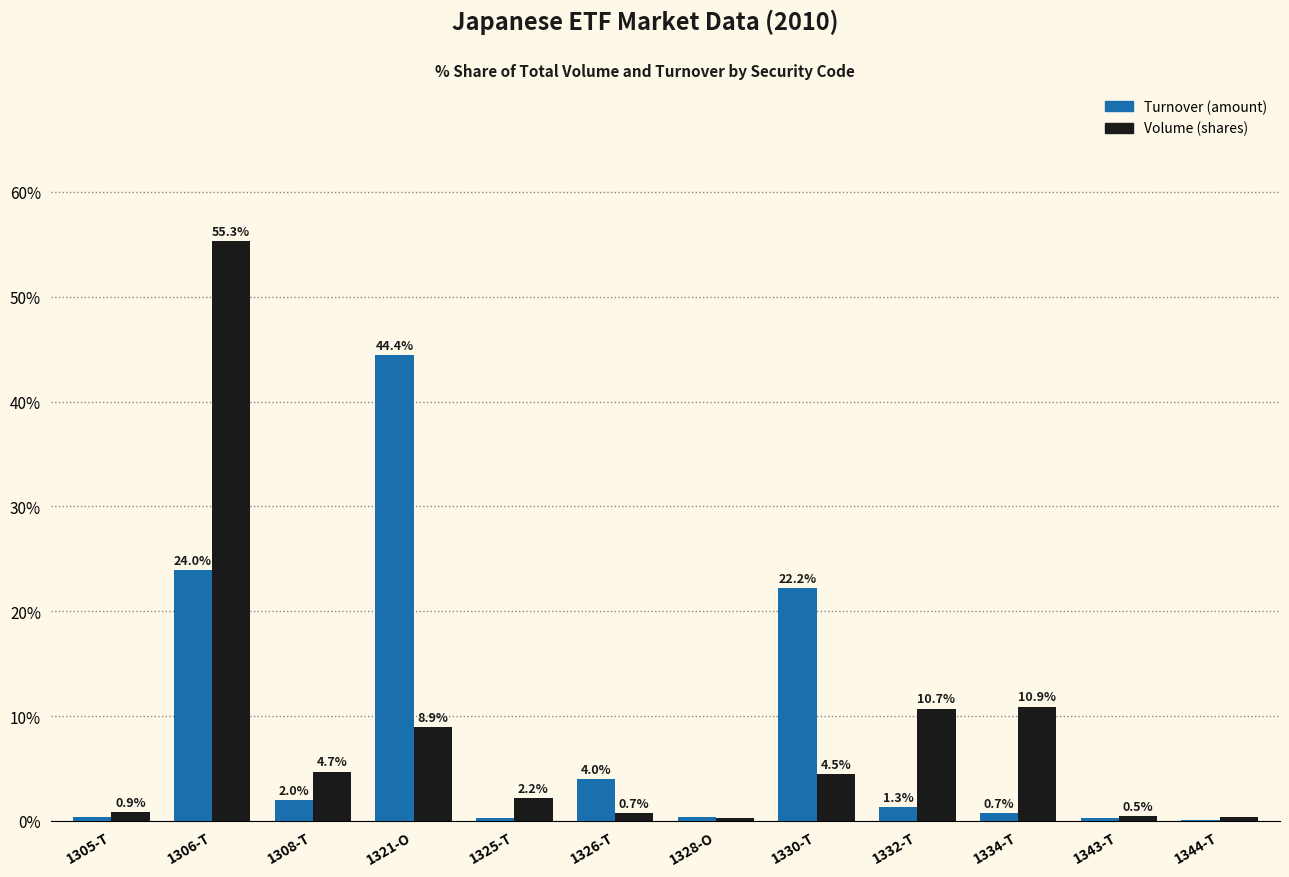

What is the greatest value displayed?

55.3